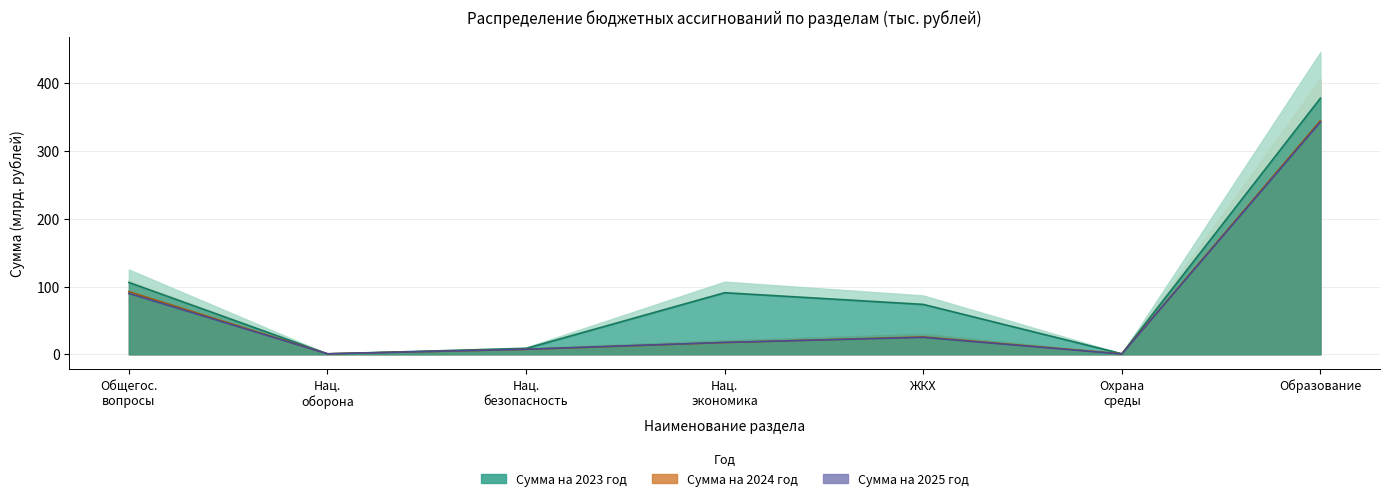

How many interior local valleys does the Сумма на 2024 год series have?

2